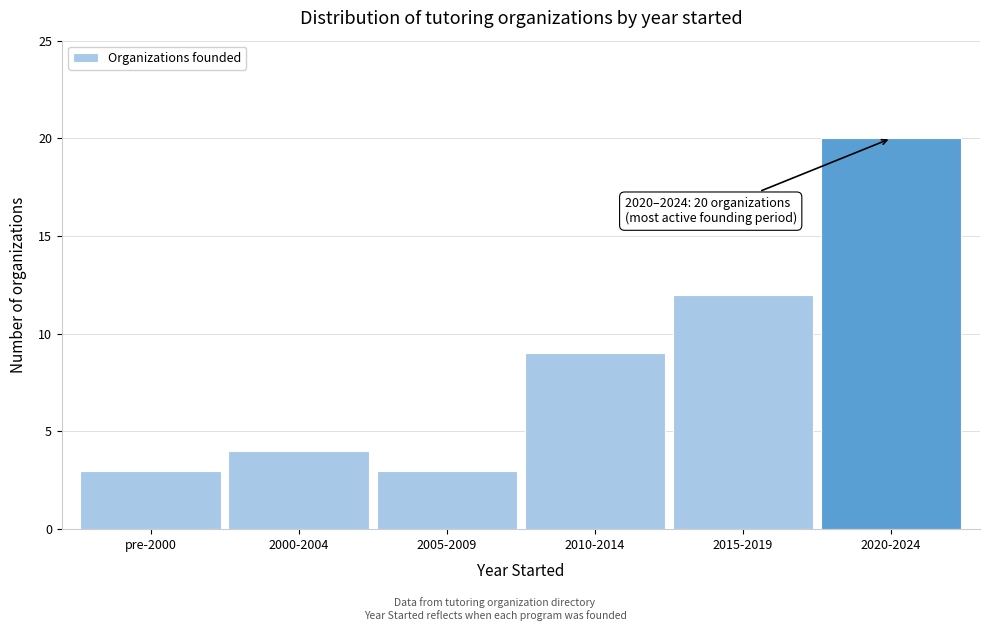

Reading right to left, extract all data points from this chart.

20	12	9	3	4	3